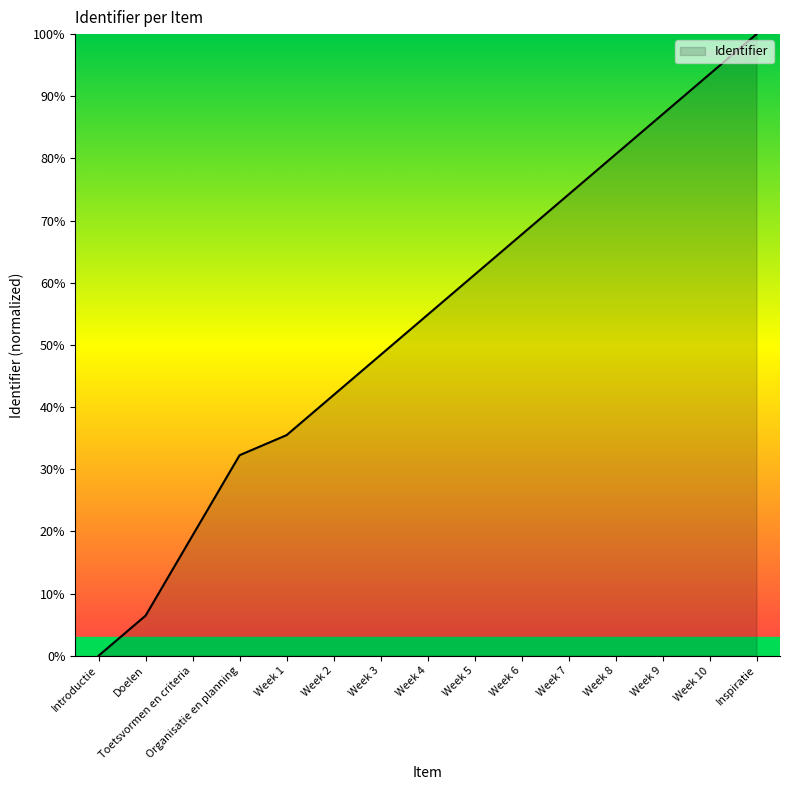

What is the average value?

53.5